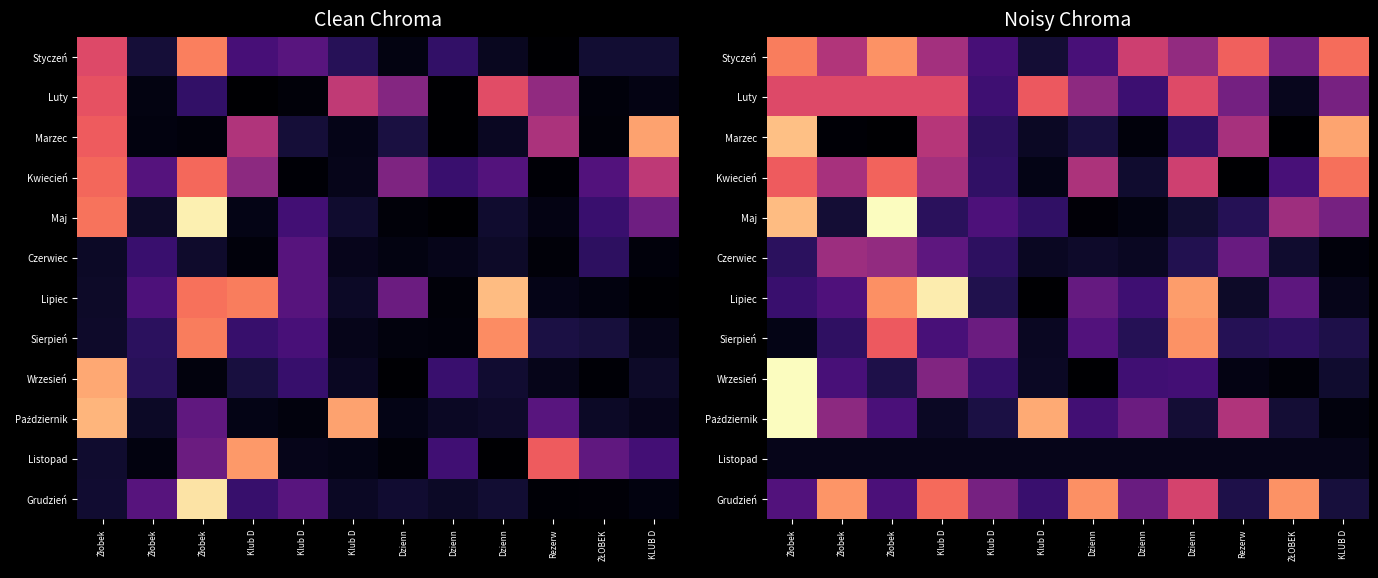

Is it true that Lipiec equals 0.1 at KLUB D?

False